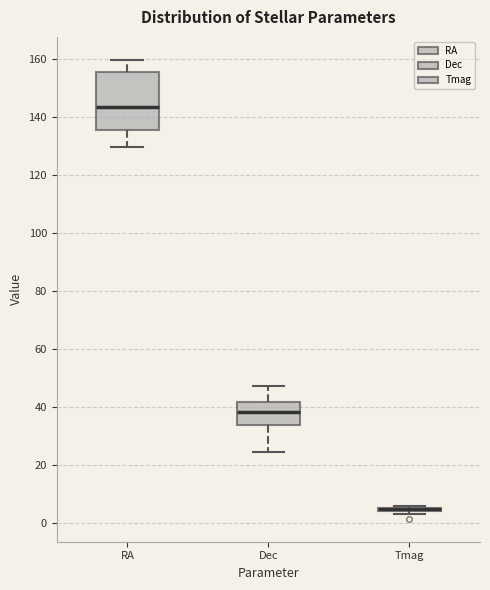

Which box is the tallest, from its lower edge to its upper edge?

RA